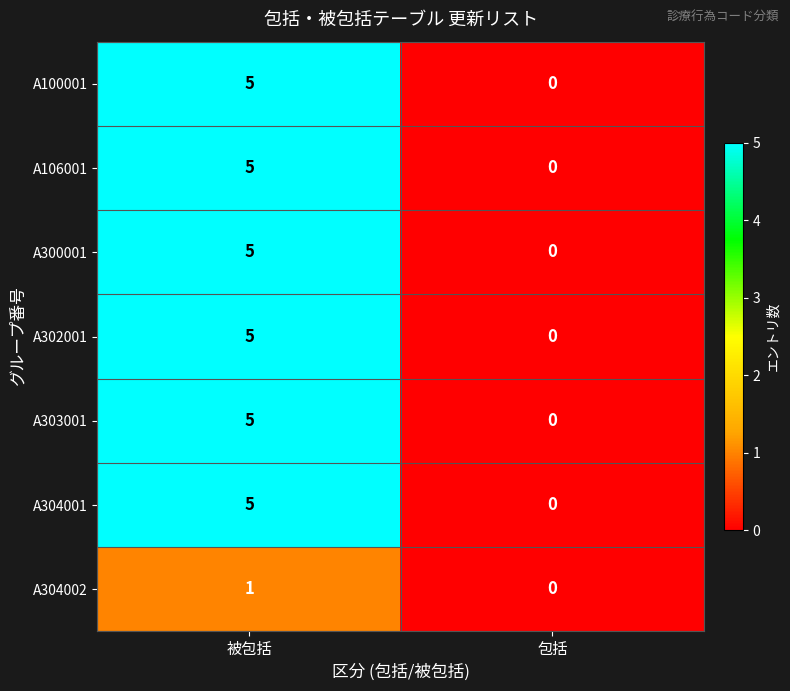

What is the difference between the highest and lowest values at 被包括?

4